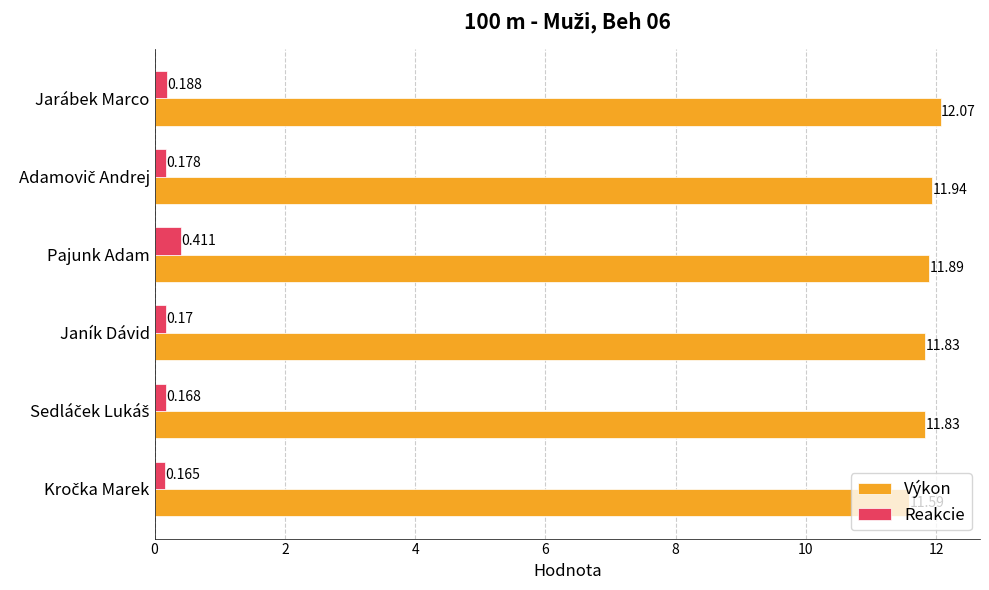

List the series in order of their peak value, lowest first.

Reakcie, Výkon